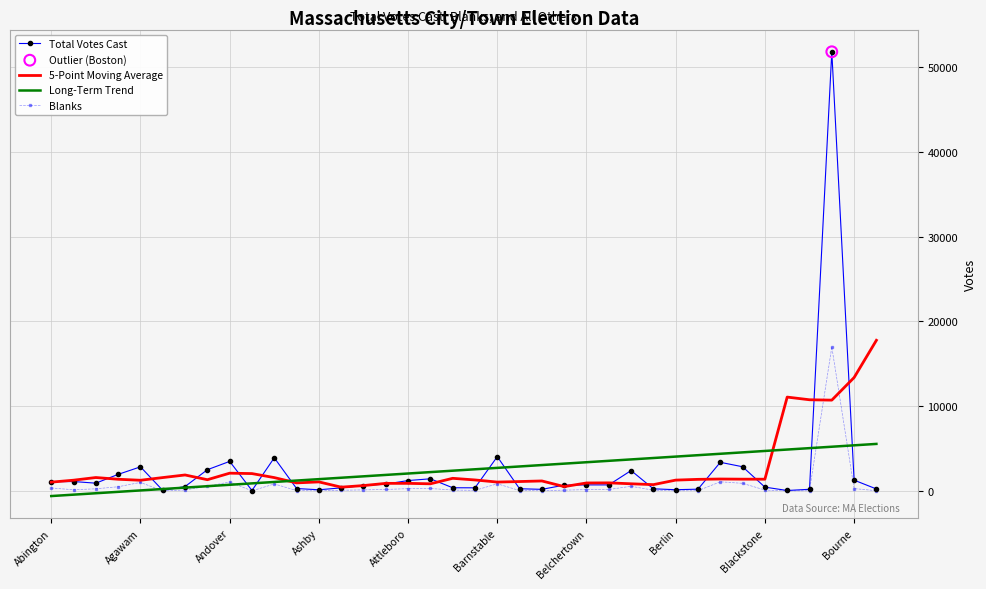

At how many categories does at least one series exceed 40575?

1